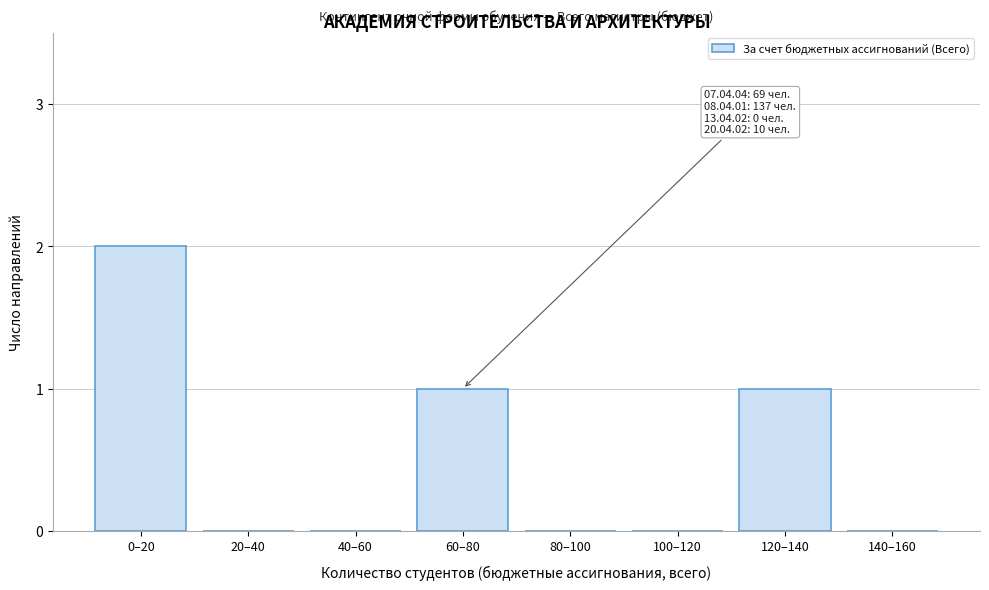

Reading left to right, list all the values displayed in this chart.

0–20=2	20–40=0	40–60=0	60–80=1	80–100=0	100–120=0	120–140=1	140–160=0